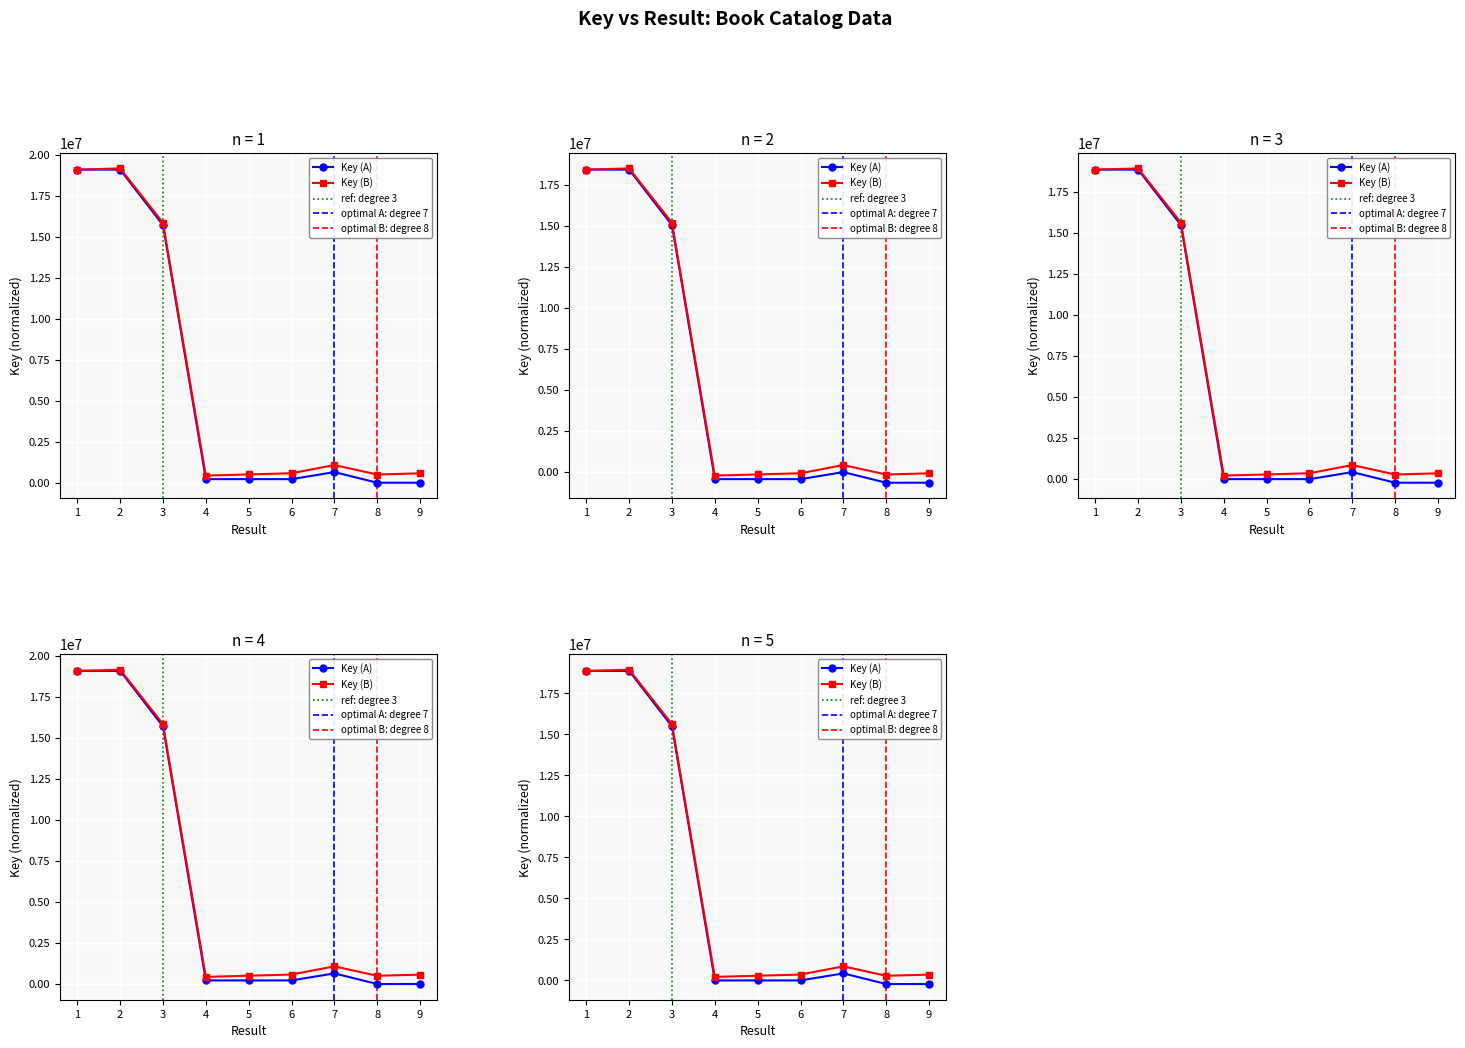

The value at 9 is 12395174. True or false?

False